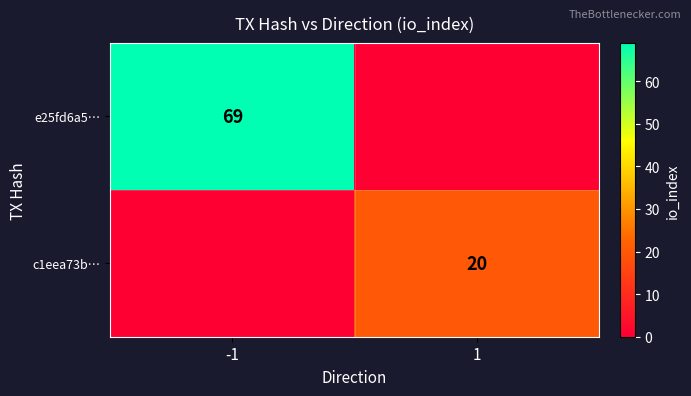

Which category has the highest value across all series?

-1